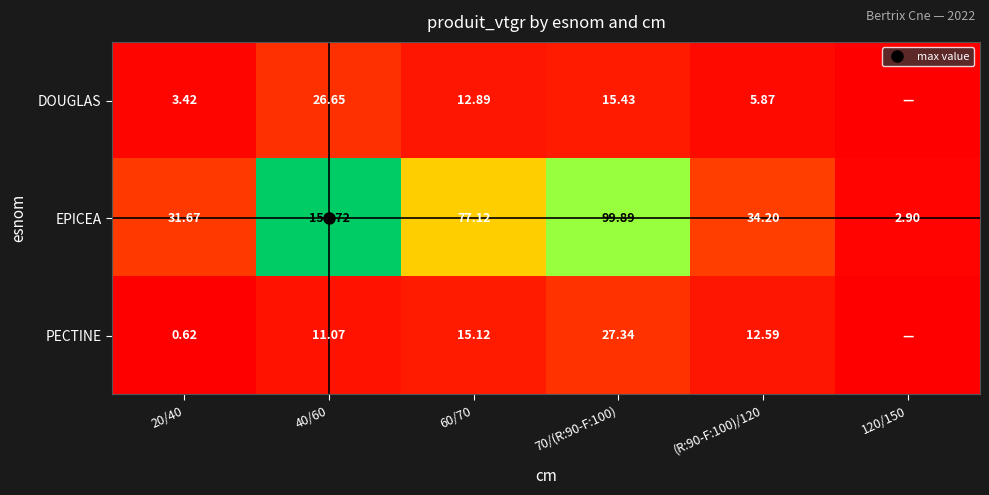

What is the sum of all EPICEA values?

404.5